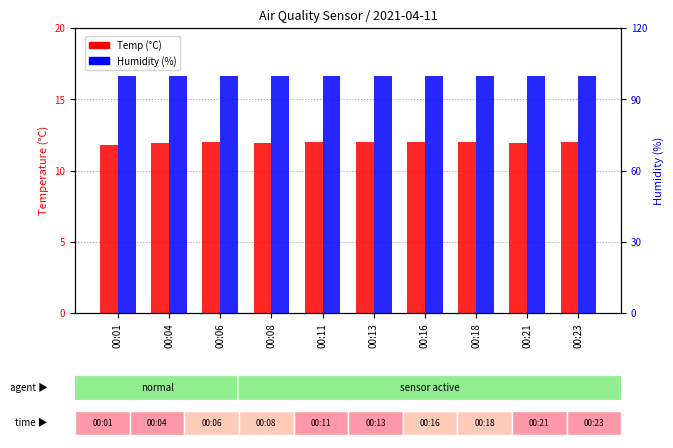

The value of Temp at 00:23 is 21.0. True or false?

False